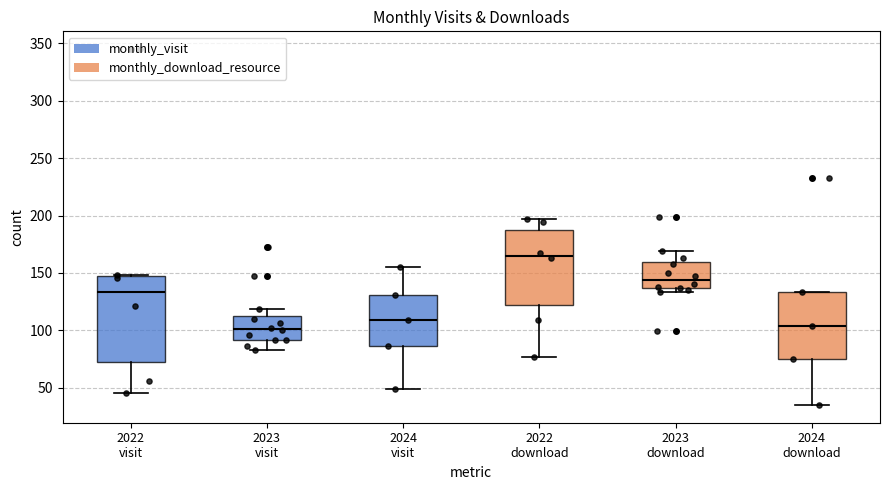

Reading left to right, read every box against the y-axis: the position of its median line, the range the box covers, and the ends of its whiskers. The values are not printed on the chart, so give them approximately, as read against the axis.

2022 visit: median 135, box 70 to 150, whiskers 45 to 150
2023 visit: median 100, box 90 to 110, whiskers 85 to 120
2024 visit: median 110, box 85 to 130, whiskers 50 to 155
2022 download: median 165, box 125 to 185, whiskers 75 to 195
2023 download: median 145, box 135 to 160, whiskers 135 (just below the box's lower edge) to 170
2024 download: median 105, box 75 to 135, whiskers 35 to 135